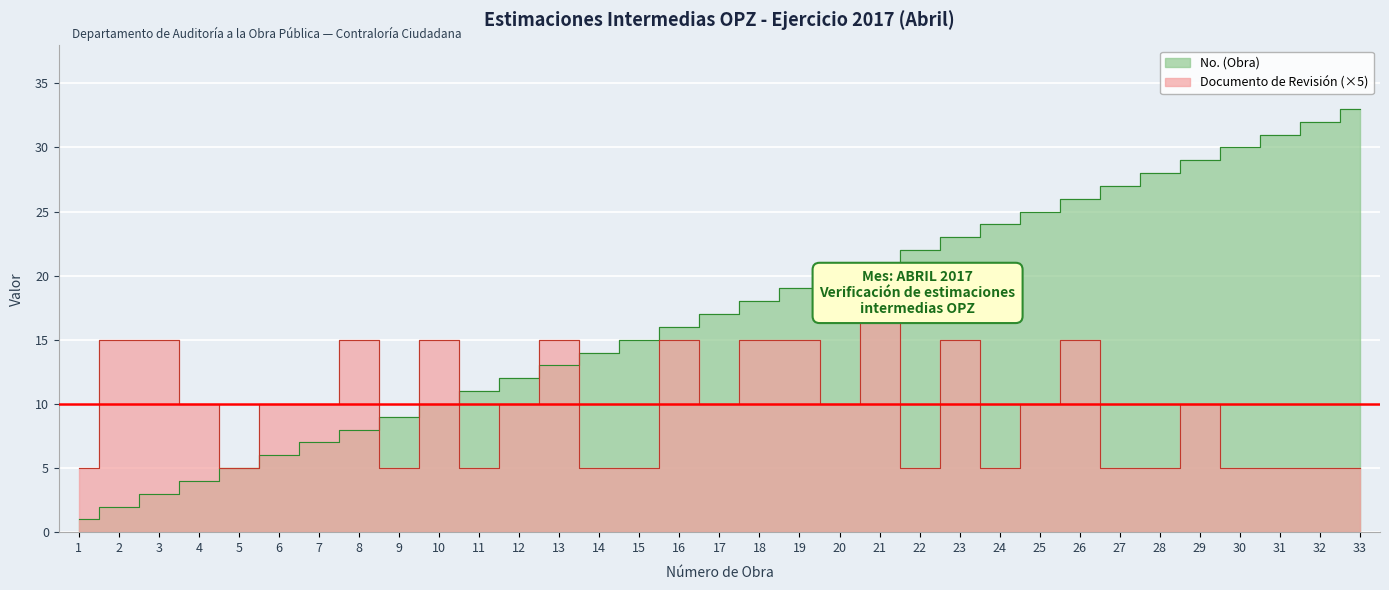

How many intersections are there between DOCUMENTO DE REVISION and No. (Obra)?

5